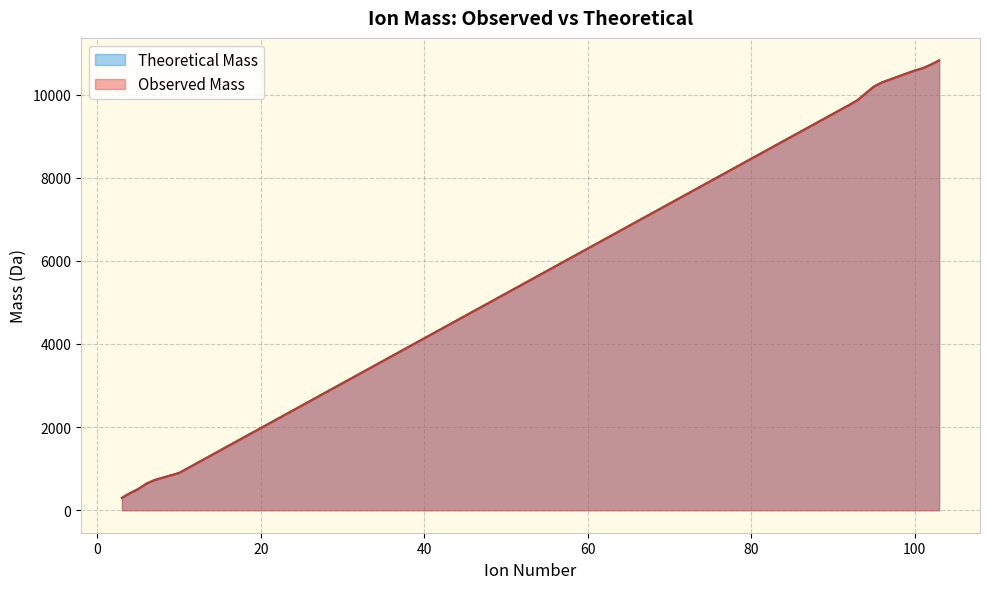

What is the difference between the maximum and second lowest values in the Theoretical Mass series?

10412.0